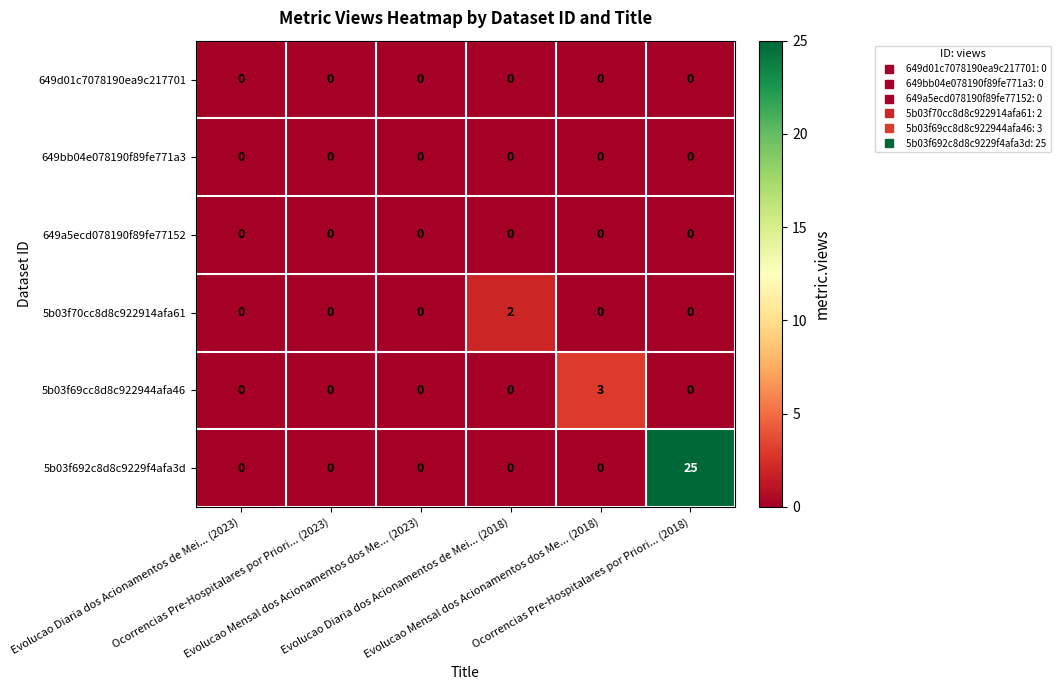

What is the sum of all 5b03f69cc8d8c922944afa46 values?

3